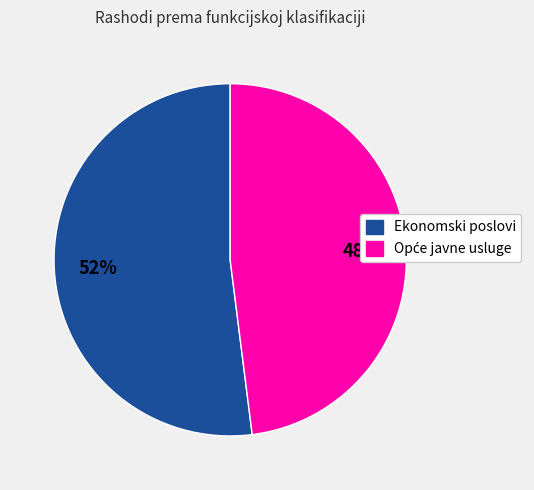

Is it true that Ekonomski poslovi is 58% of the pie?

False